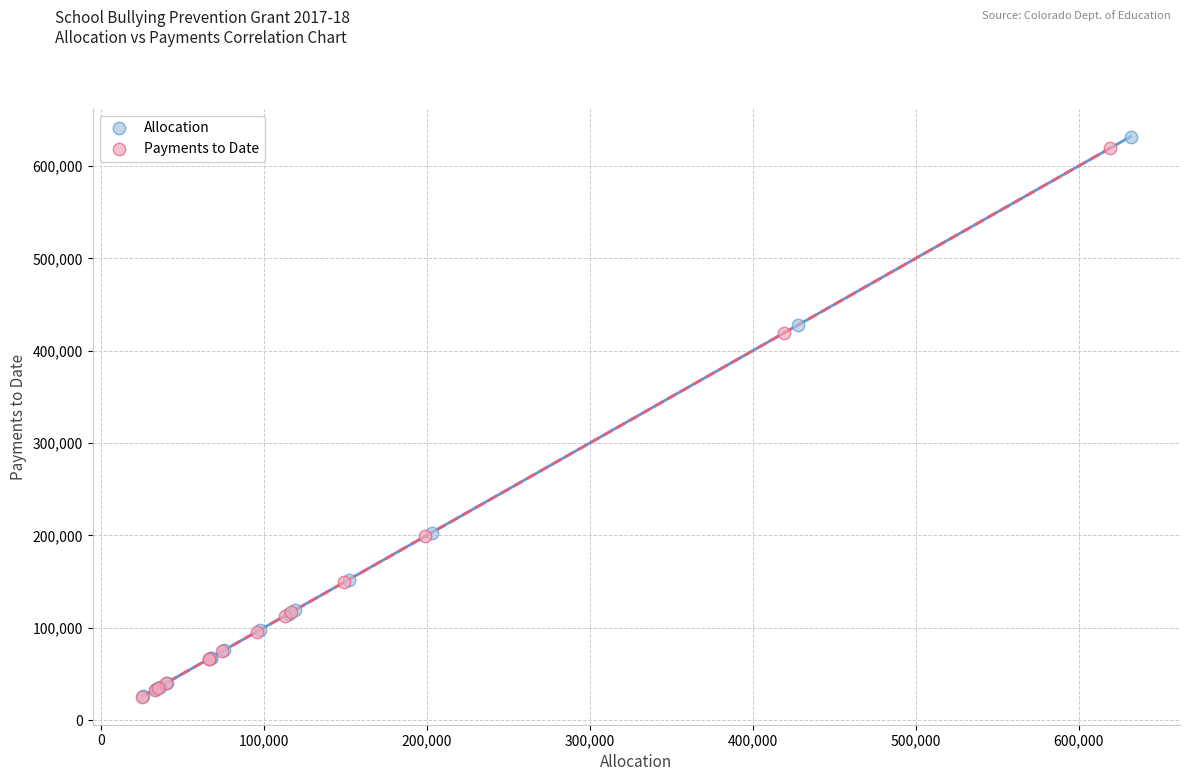

What are all the series names shown in the legend?

Allocation, Payments to Date